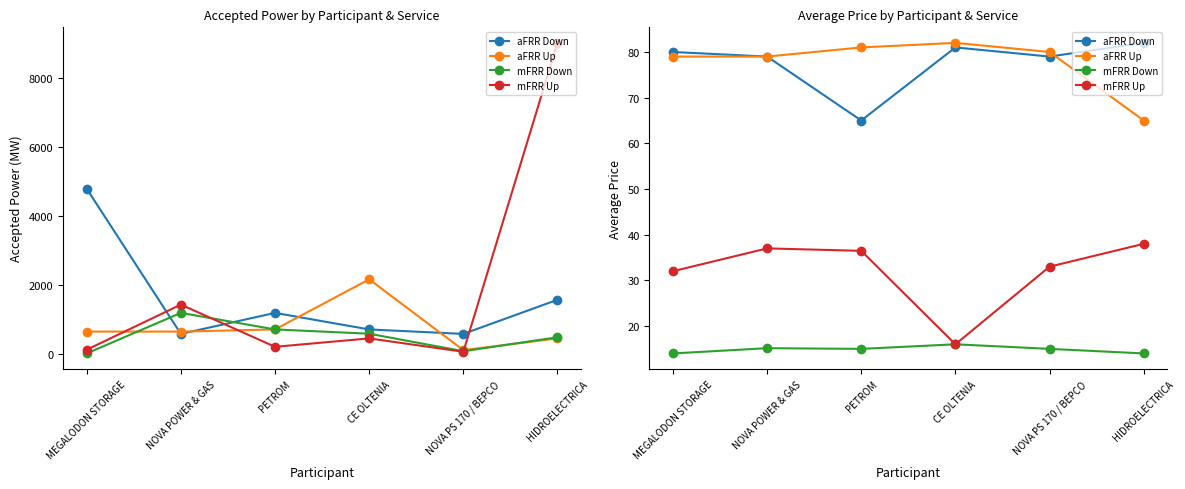

Reading left to right, what are all the values shown in this chart?

aFRR Down: 80.0	79.0	65.0	81.0	79.0	82.0
aFRR Up: 79.0	79.0	81.0	82.0	80.0	65.0
mFRR Down: 14.0	15.2	15.0	16.0	15.0	14.0
mFRR Up: 32.0	37.0	36.5	16.0	33.0	38.0